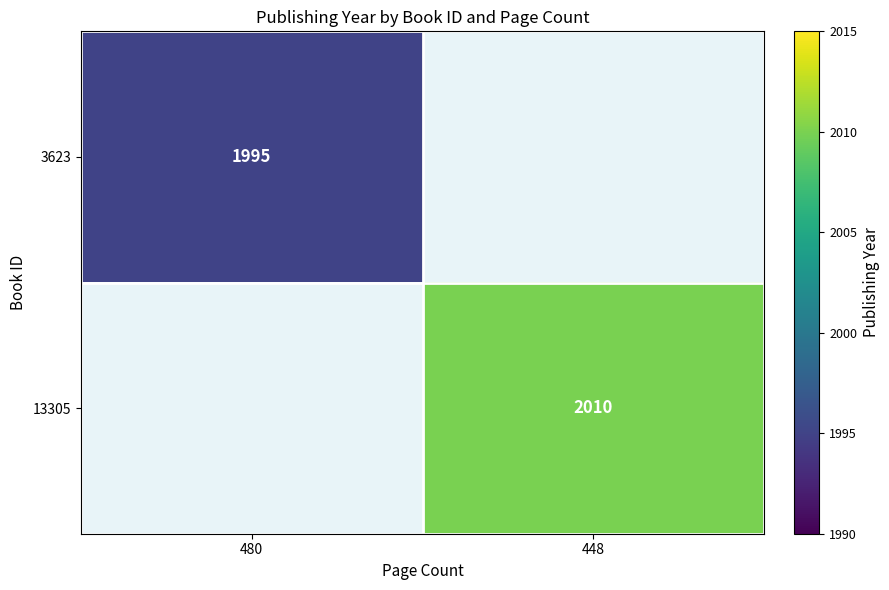

Which label corresponds to the largest value in the chart?

448